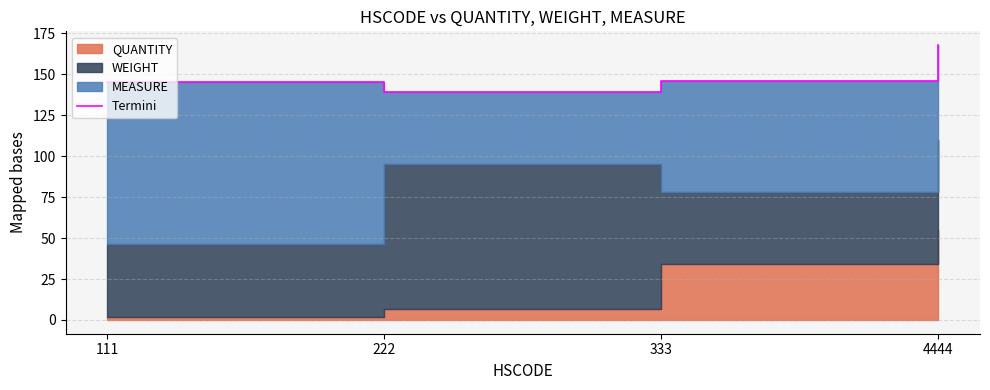

Which category has the highest value across all series?

4444